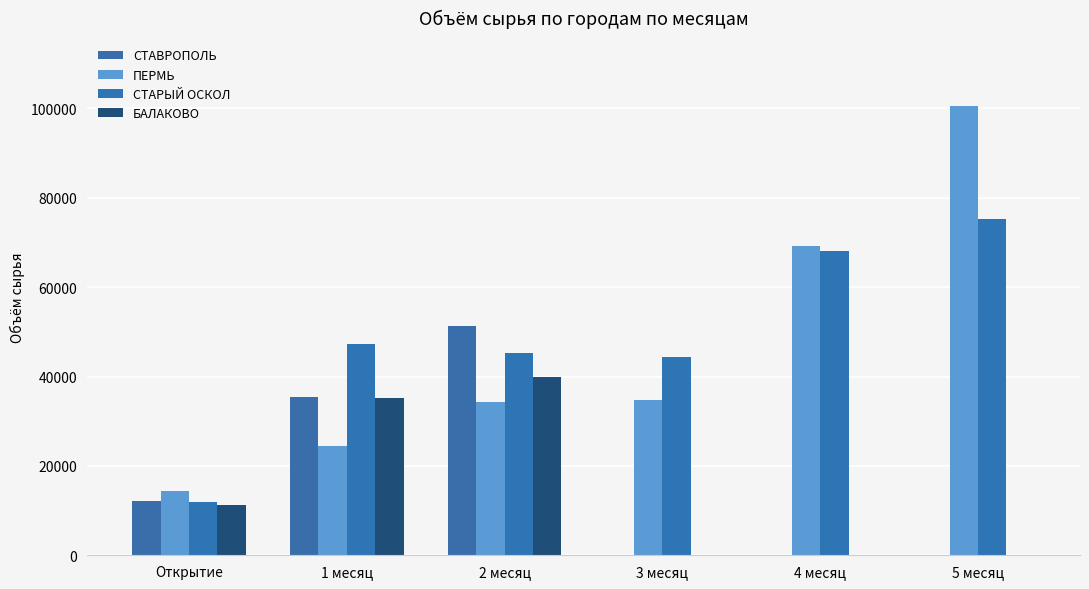

What is the approximate value of ПЕРМЬ at 4 месяц, to the nearest 50?

69300